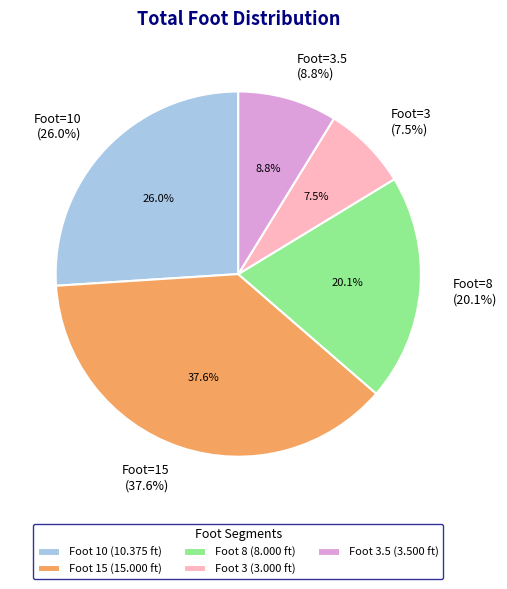

Count the number of slices in the pie.

5